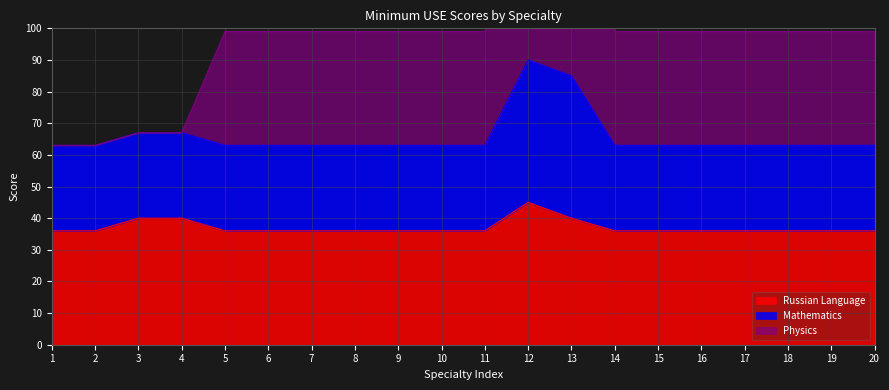

What is the difference between the maximum and minimum values in the Russian Language series?

9